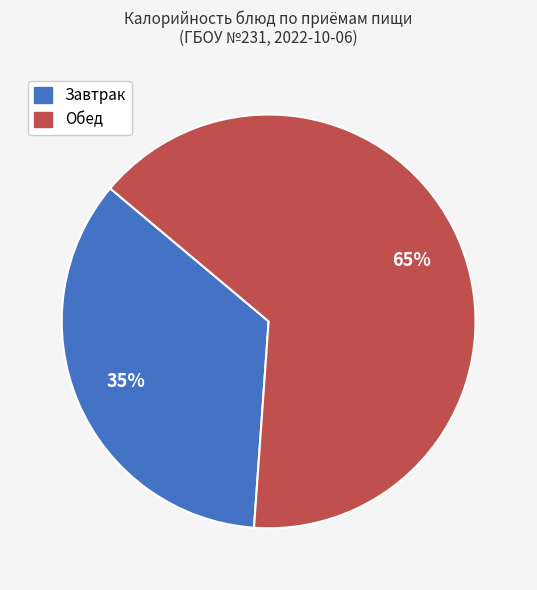

To the nearest percent, what is the difference between the largest and smallest slice percentages?

30%